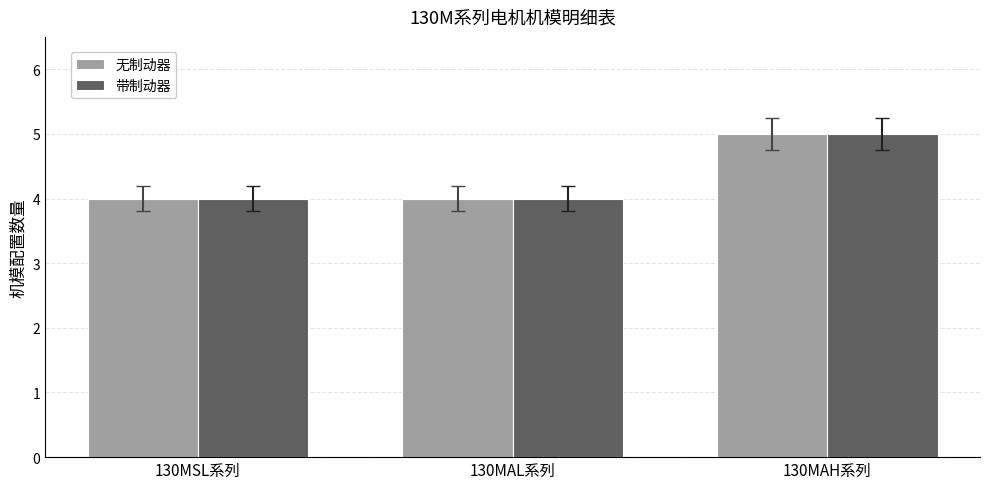

What position from the right is 130MAH系列?

1